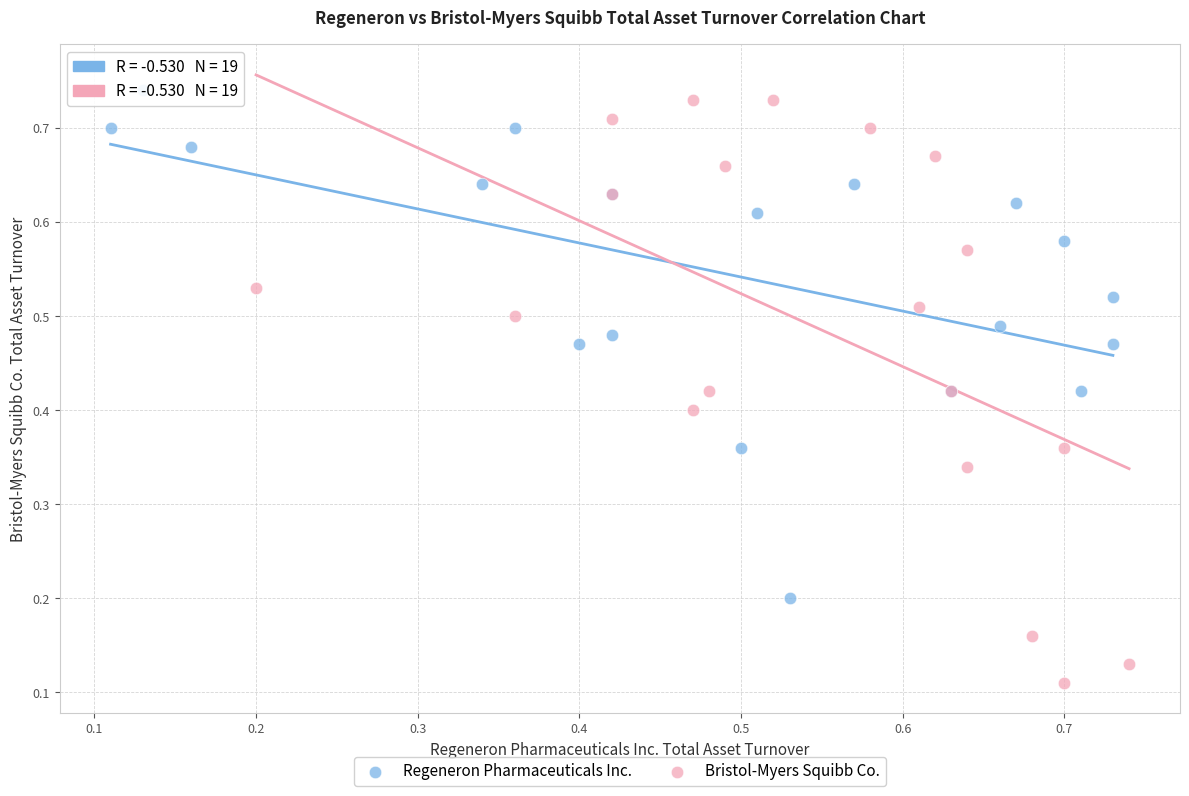

What are all the series names shown in the legend?

Regeneron Pharmaceuticals Inc., Bristol-Myers Squibb Co.